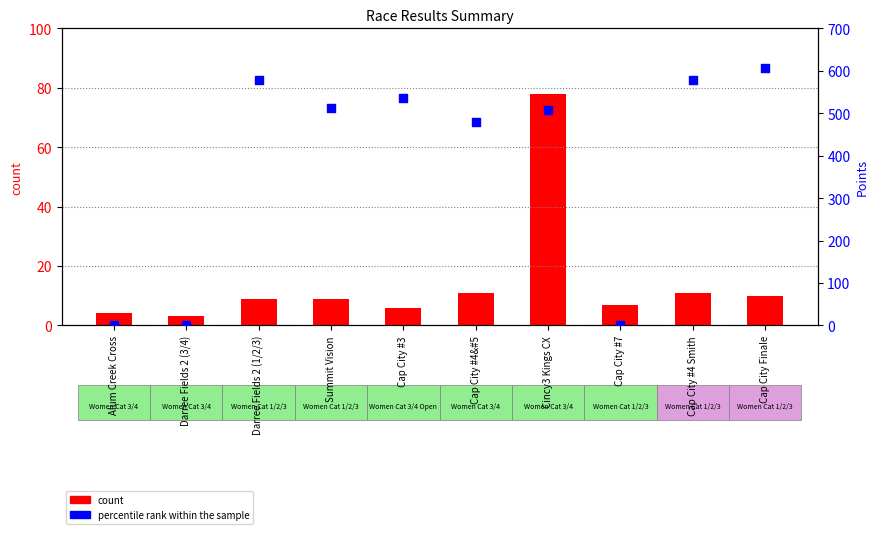

Which series has the largest total across all categories?

percentile rank within the sample